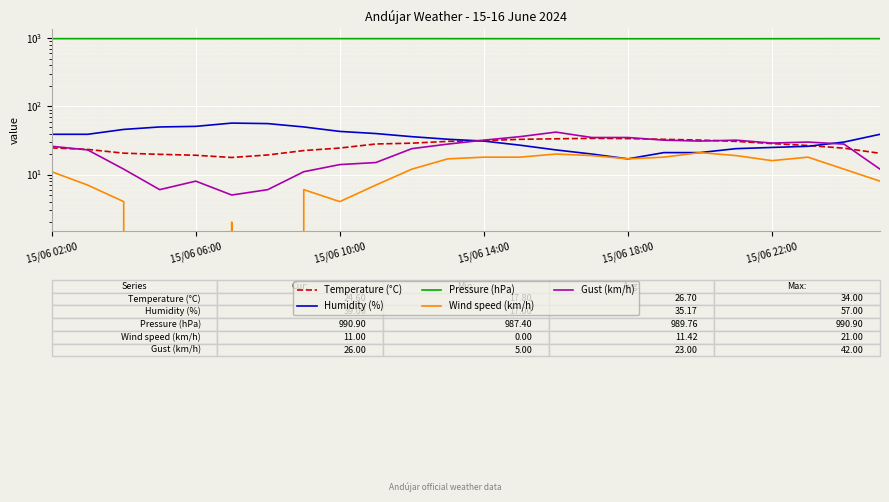

At how many categories does at least one series exceed 667?

24